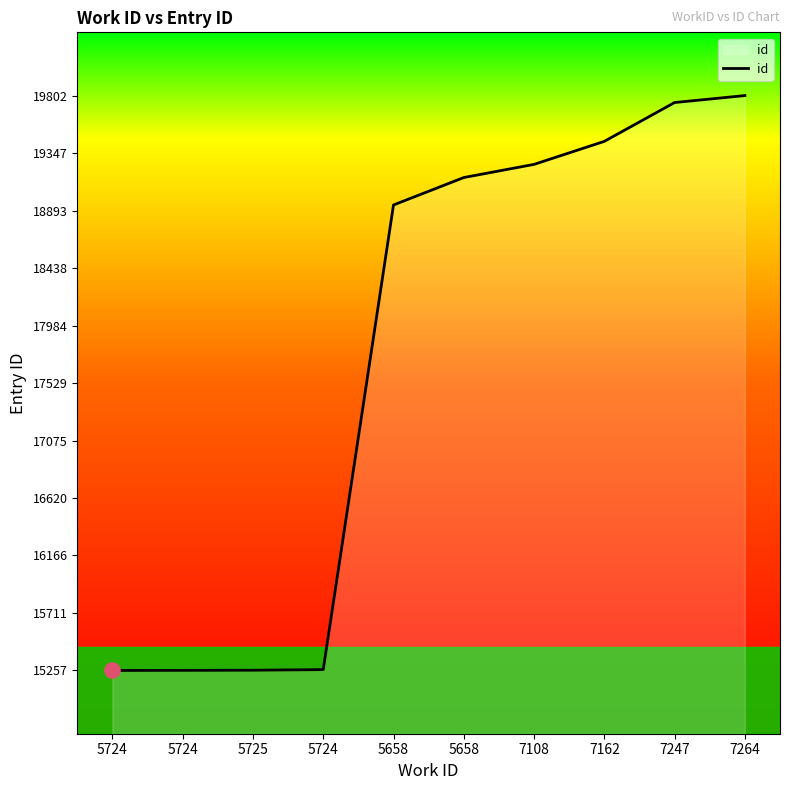

What is the change in value from 5725 to 7162?

+4181